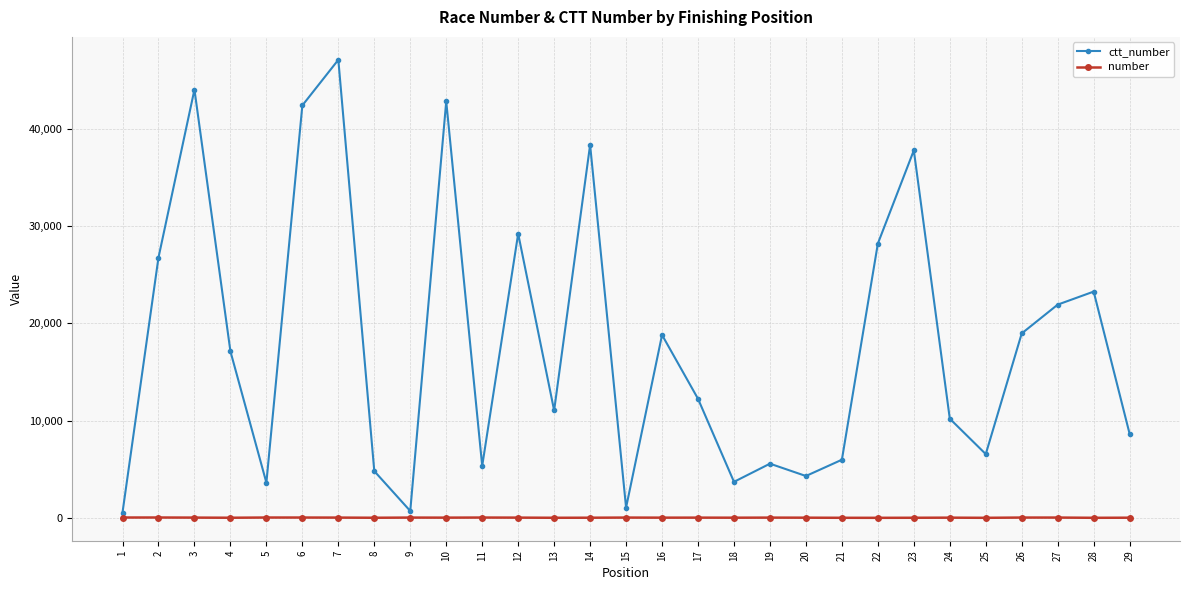

Rank the series by their maximum value, from lowest to highest.

number, ctt_number